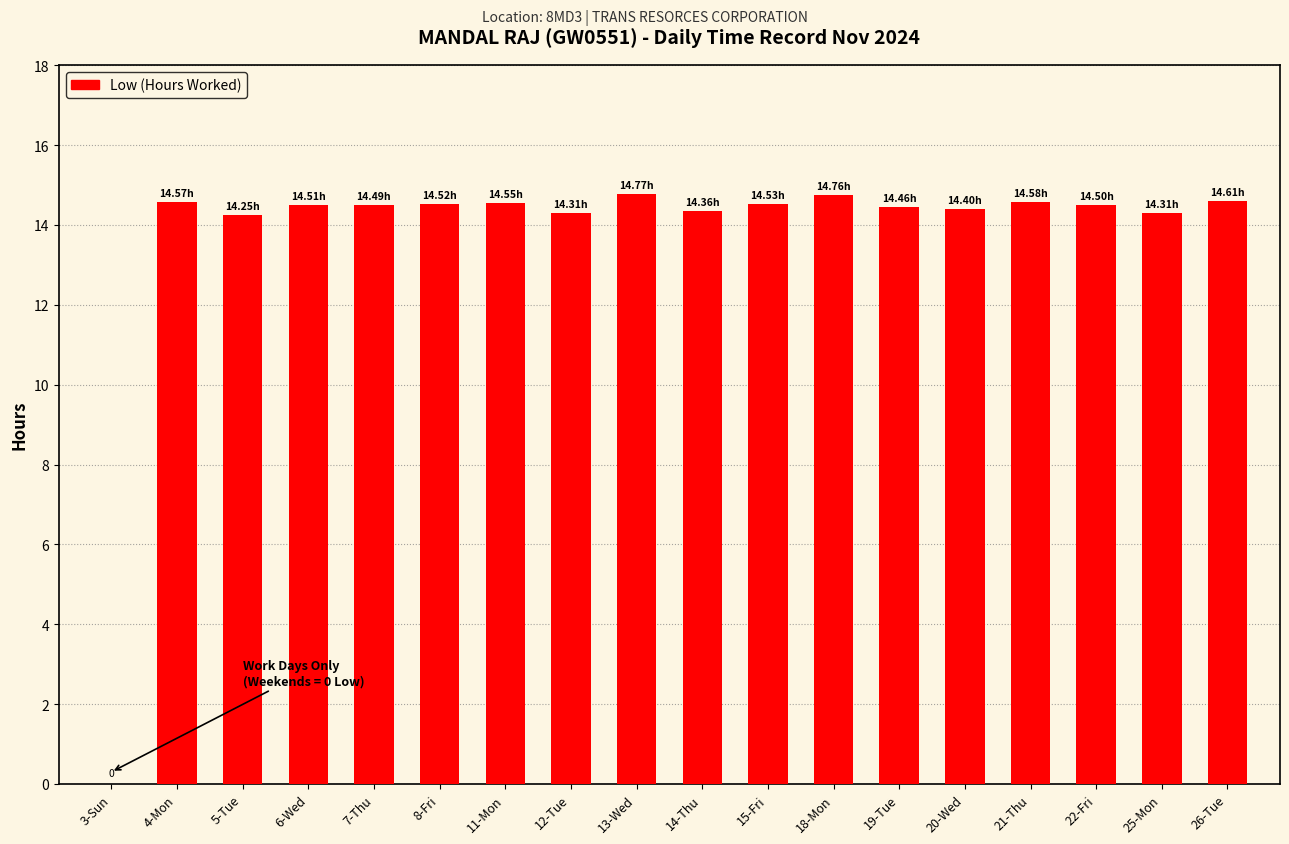

Approximately how many times larger is the value at 18-Mon compared to 21-Thu?

1.0